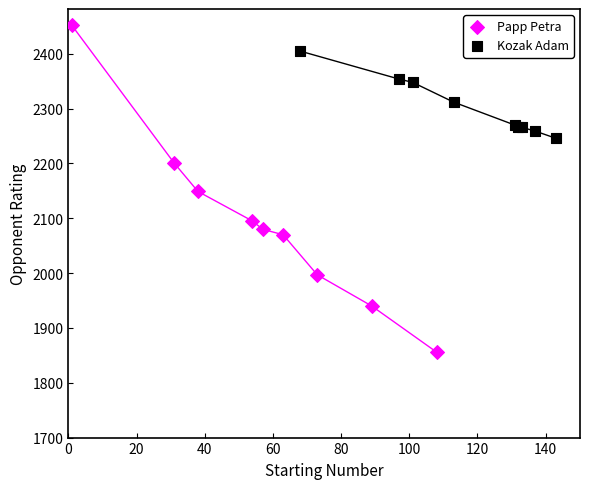

Which series has the widest spread of Y values?

Papp Petra